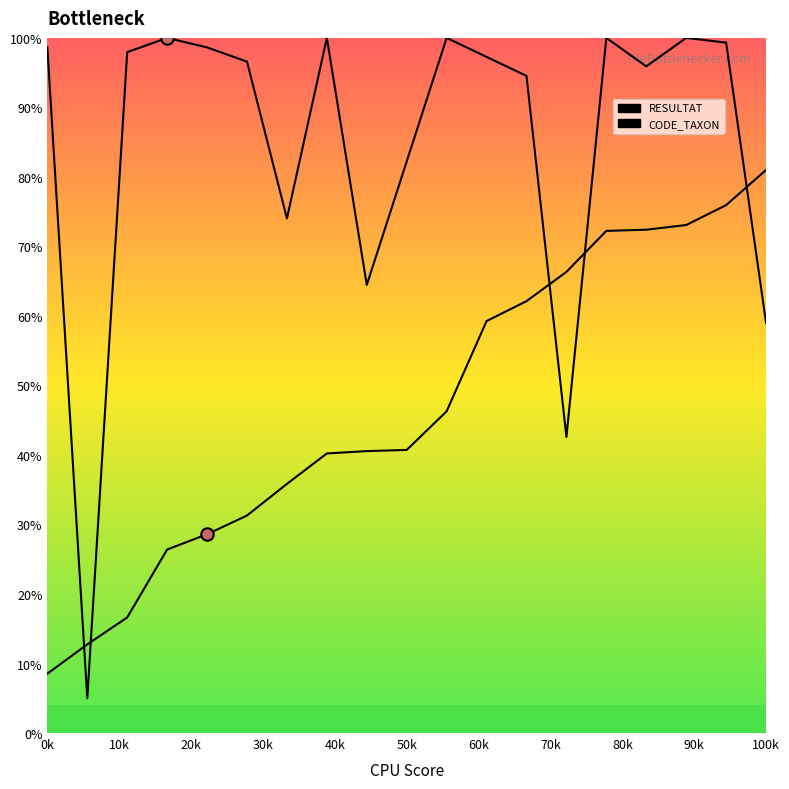

At how many categories does at least one series exceed 42?

18